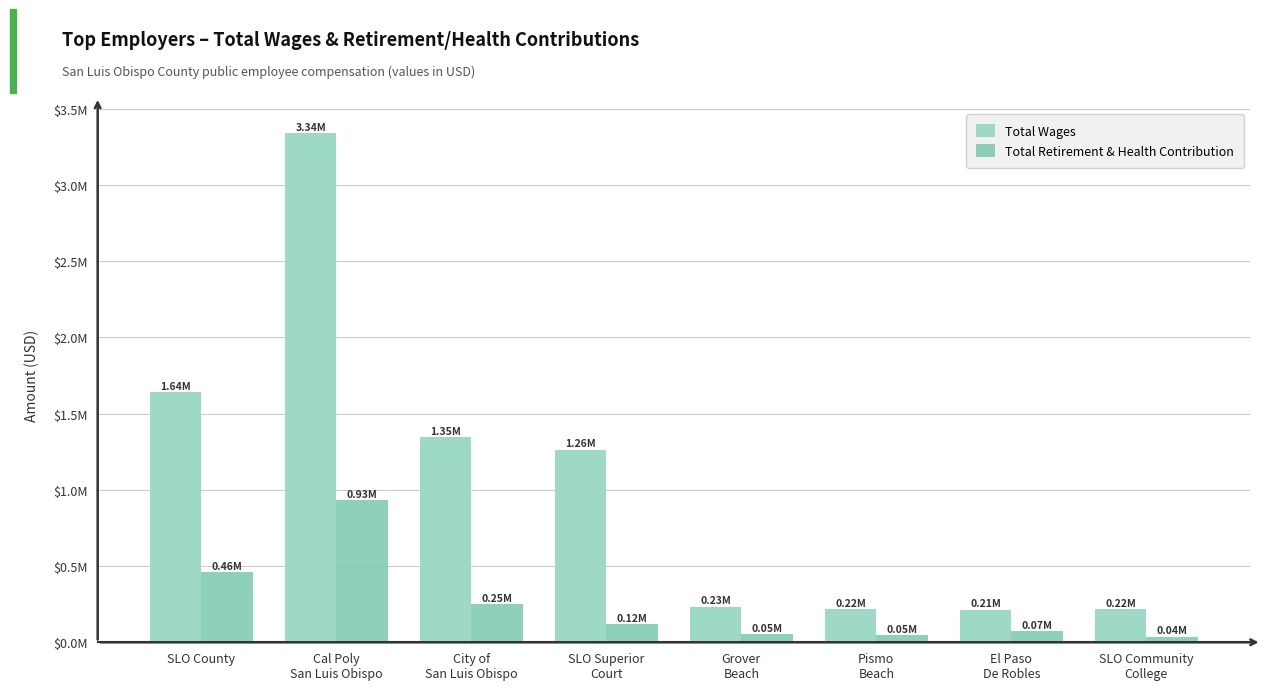

What are all the series names shown in the legend?

Total Wages, Total Retirement & Health Contribution